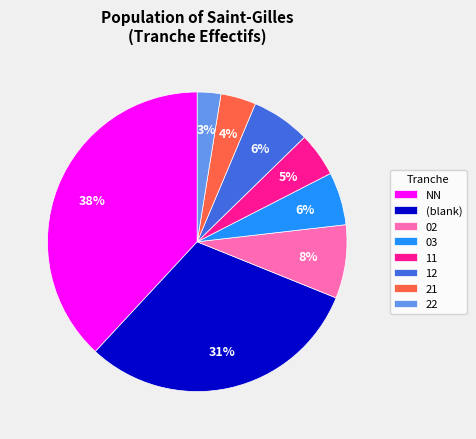

How many slices are in this pie chart?

8